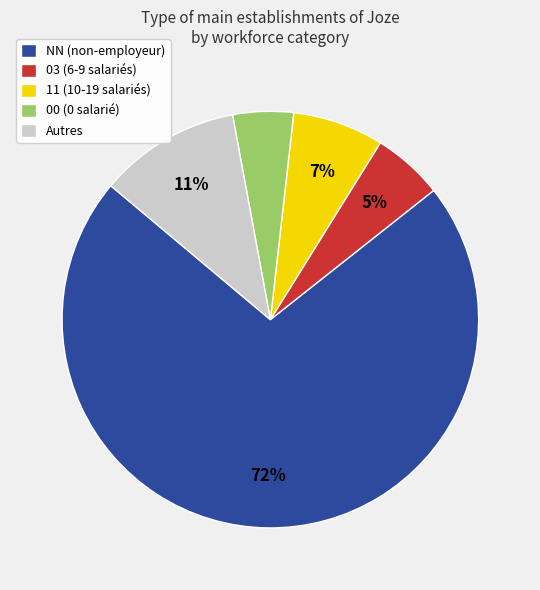

Is there a majority slice in this chart?

Yes